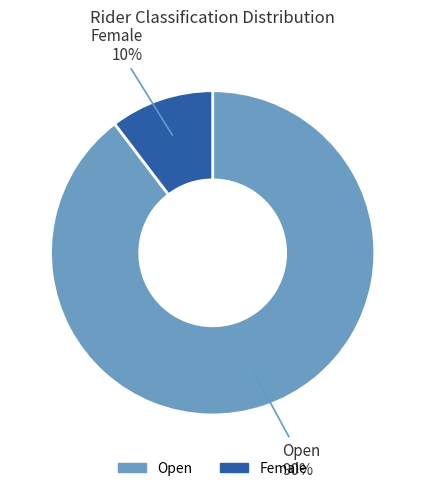

What percentage is the Female slice, to the nearest percent?

10%